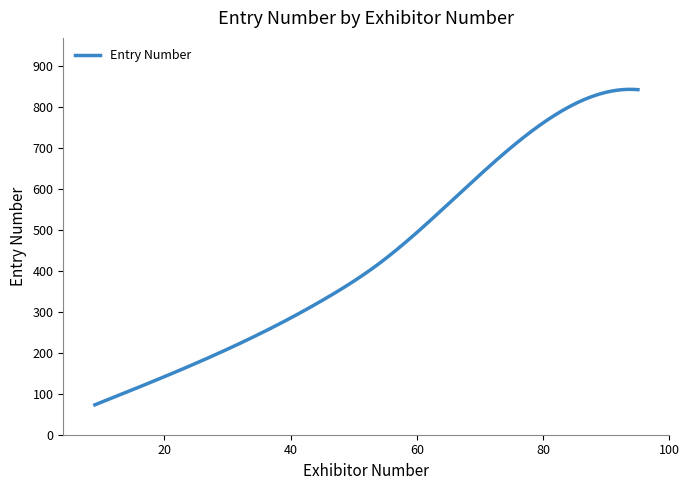

What is the greatest value displayed?

843.8